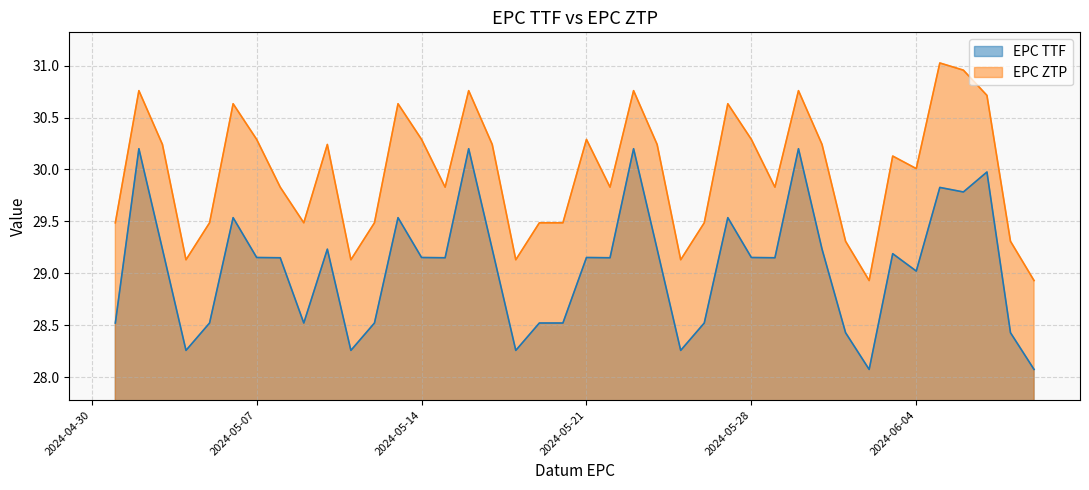

Where is the first local maximum for EPC ZTP?

2024-05-02